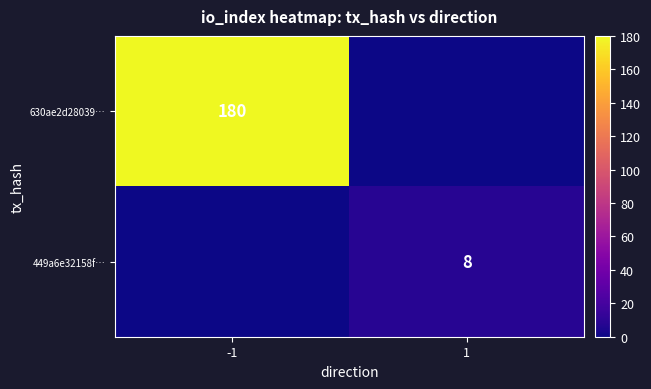

True or false: 630ae2d28039… has a value of 236 at -1.

False